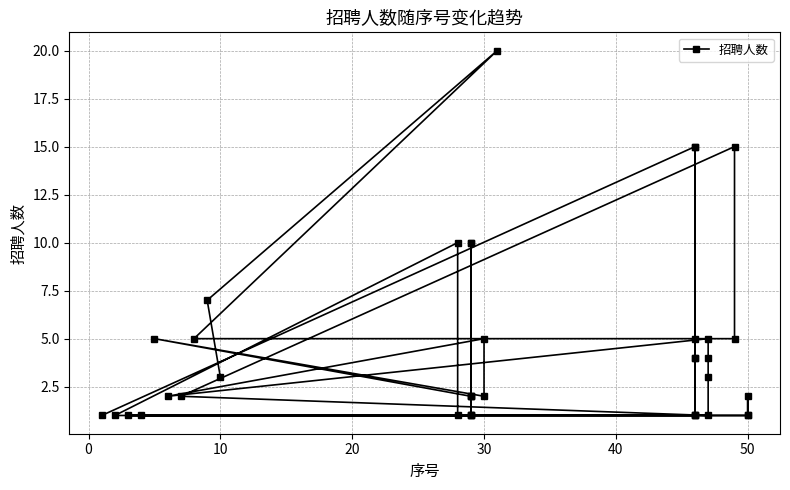

The chart shows a value of 2 at 20. True or false?

False